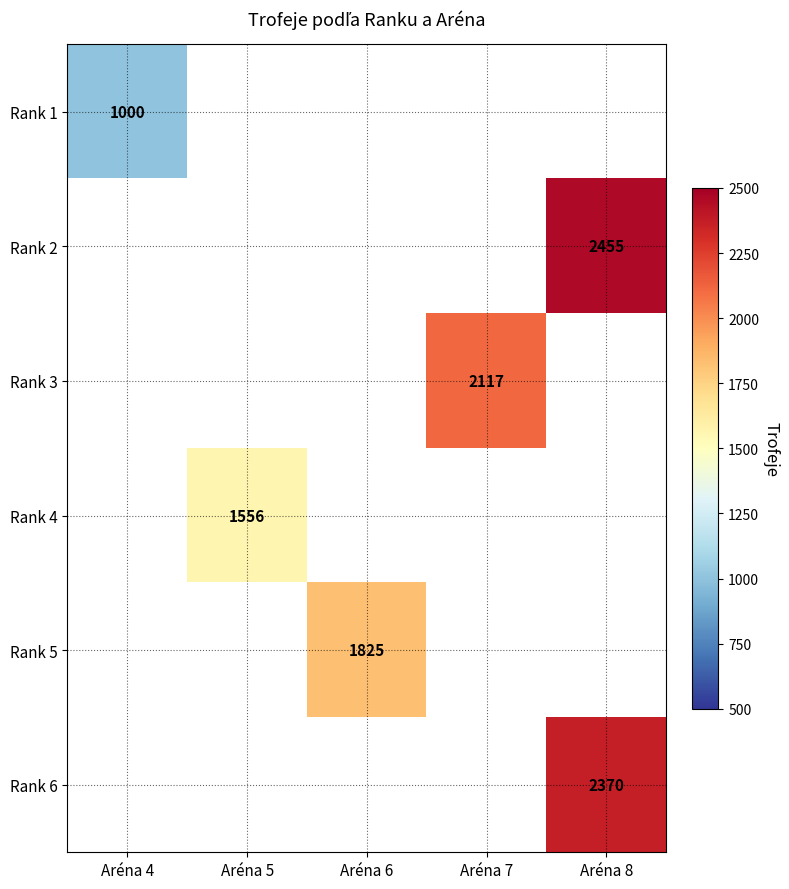

Is it true that Rank 2 equals 2455 at Aréna 8?

True